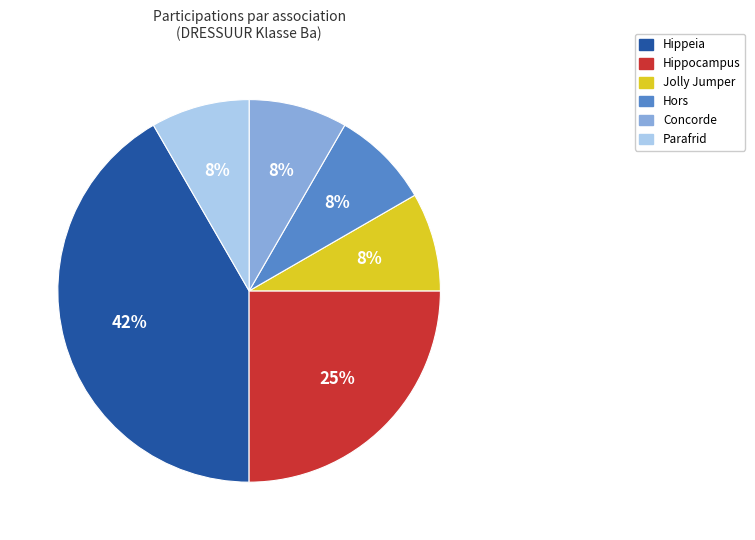

Does any single category account for the majority?

No